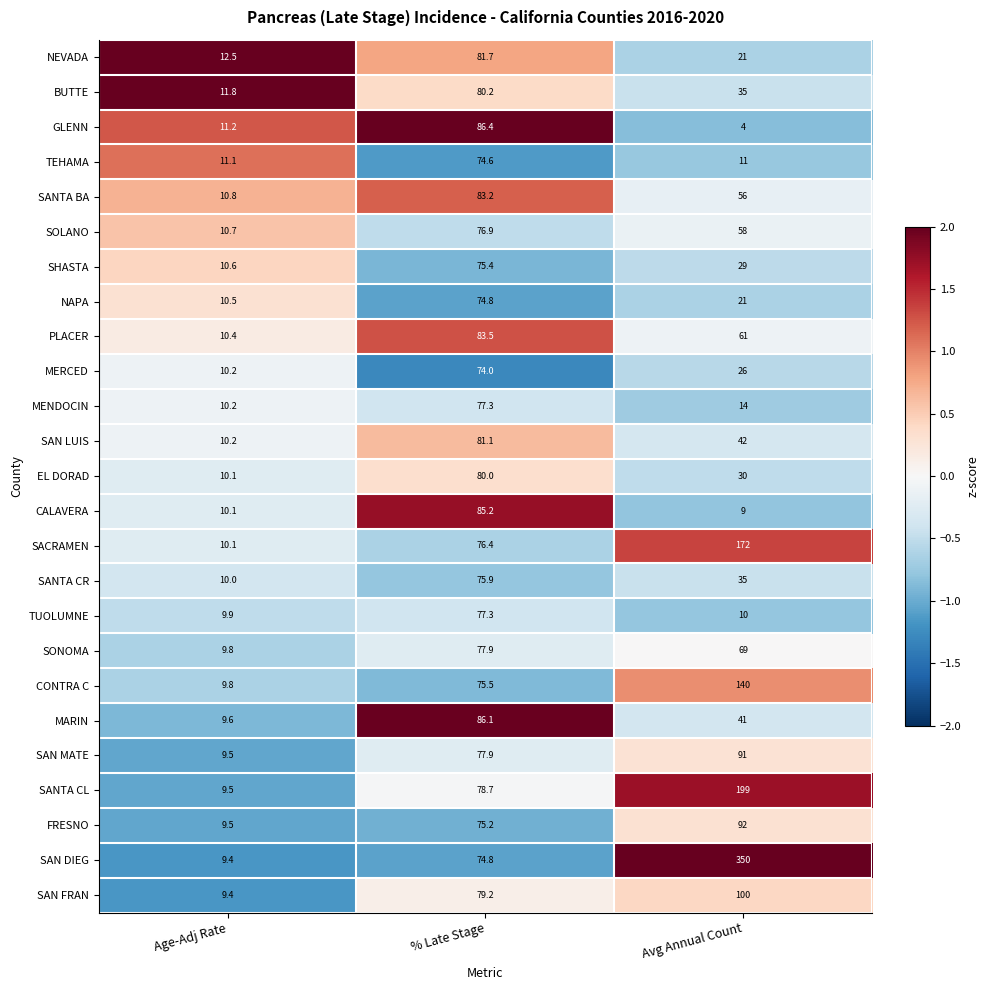

What value does the CONTRA C series have at Avg Annual Count?

140.0